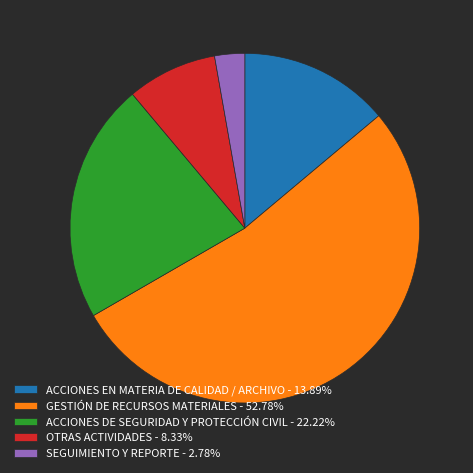

Does GESTIÓN DE RECURSOS MATERIALES account for over 50% of the chart?

Yes